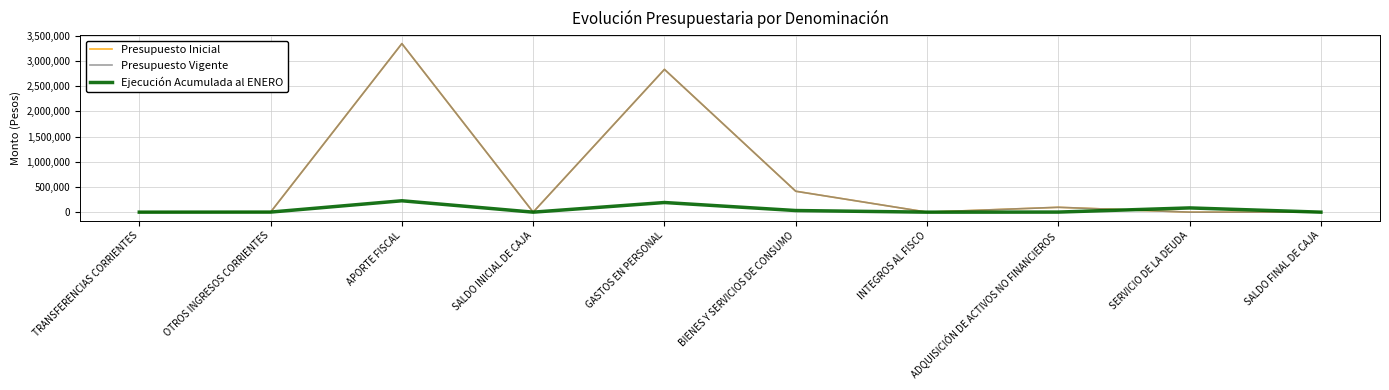

Between TRANSFERENCIAS CORRIENTES and GASTOS EN PERSONAL, which series saw the biggest shift?

Presupuesto Inicial